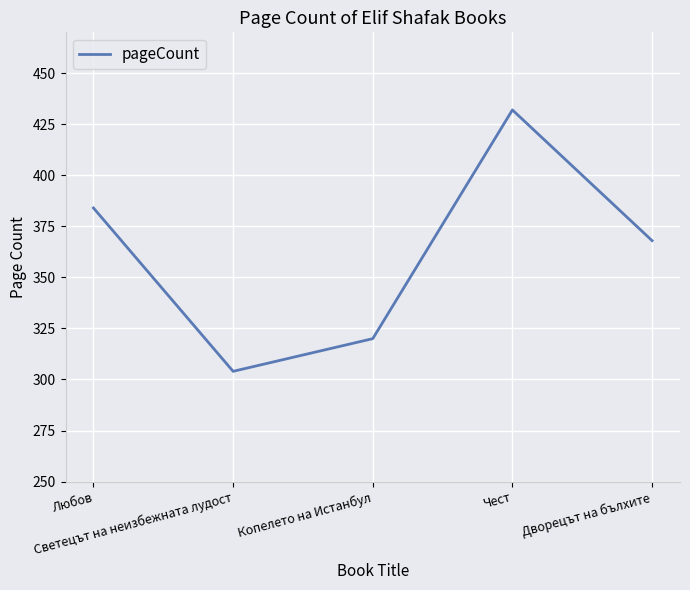

Between Любов and Чест, which is larger?

Чест